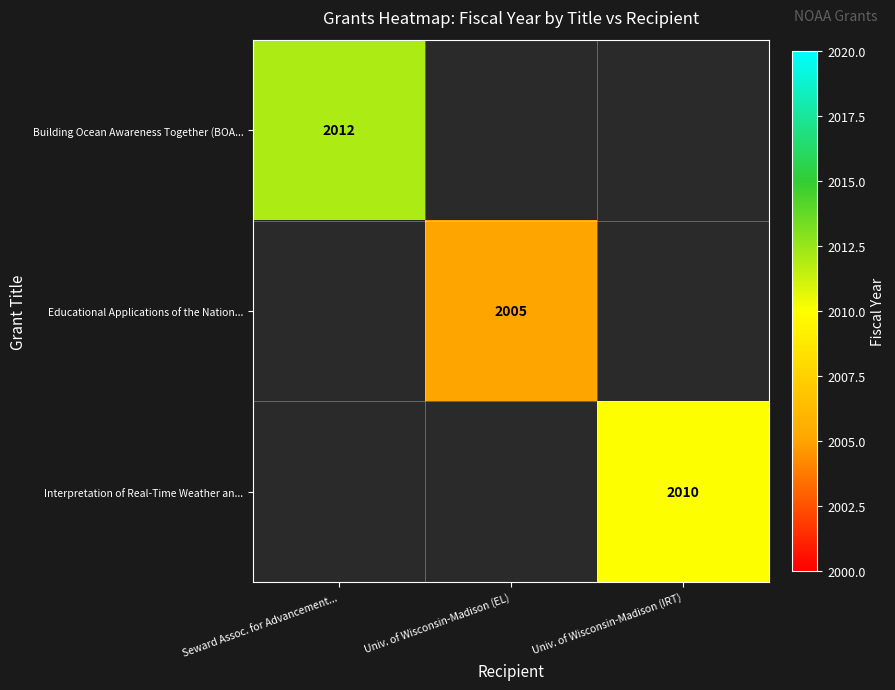

Is the value of Building Ocean Awareness Together (BOA... at Seward Assoc. for Advancement... greater than the value of Educational Applications of the Nation... at Univ. of Wisconsin-Madison (EL)?

Yes